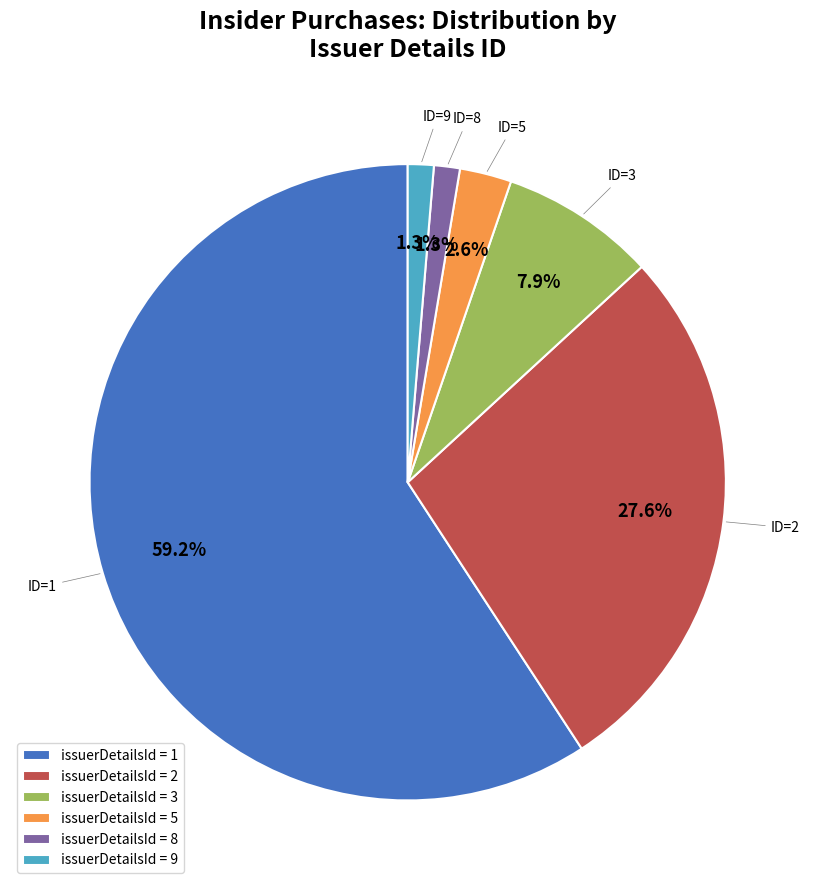

How many segments does this pie chart have?

6